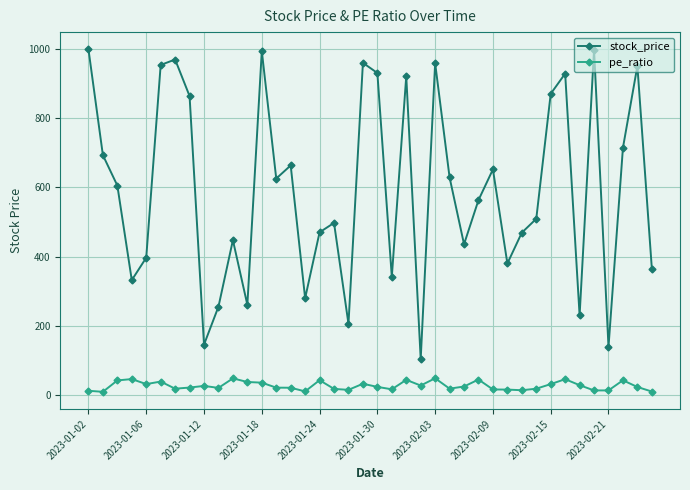

True or false: pe_ratio has more than 0 points higher than both neighbors.

True